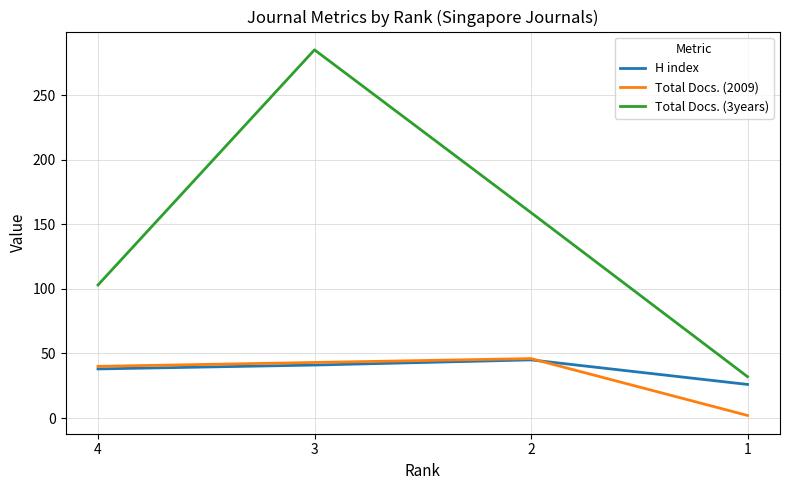

Reading left to right, list all the values displayed in this chart.

H index: 38	41	45	26
Total Docs. (2009): 40	43	46	2
Total Docs. (3years): 103	285	159	32